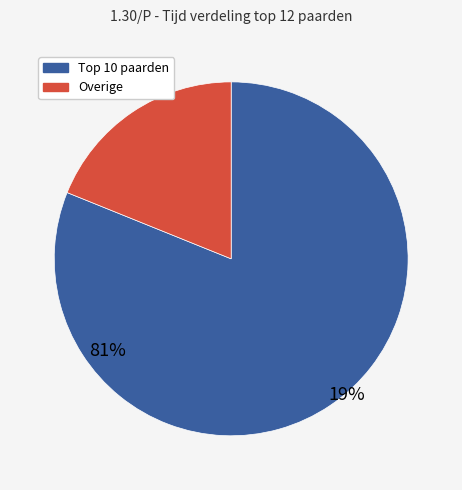

Is there any slice that represents more than half of the pie?

Yes